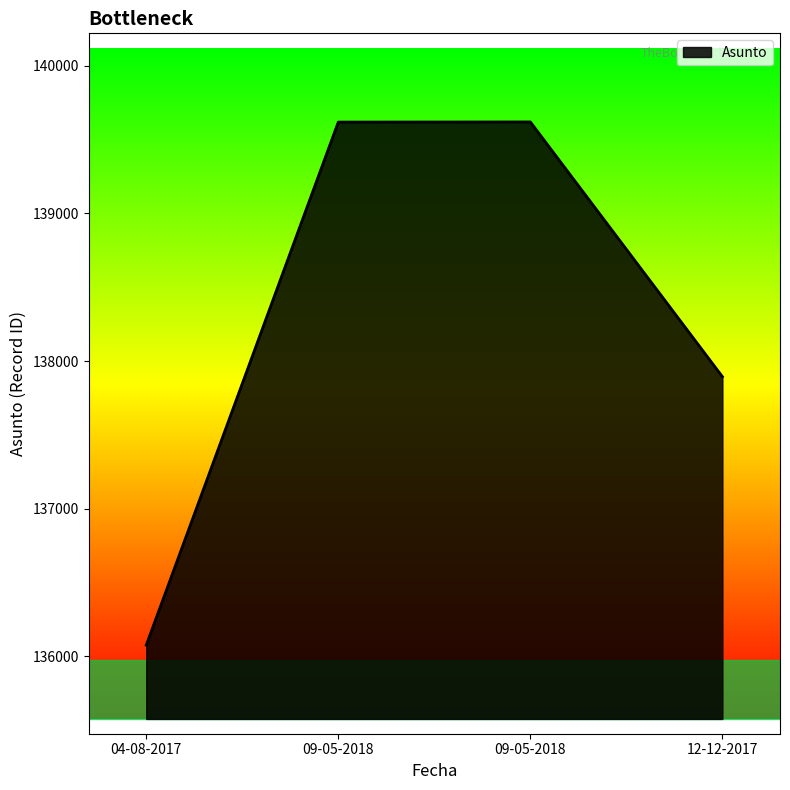

What is the difference between the maximum and minimum values?

3543